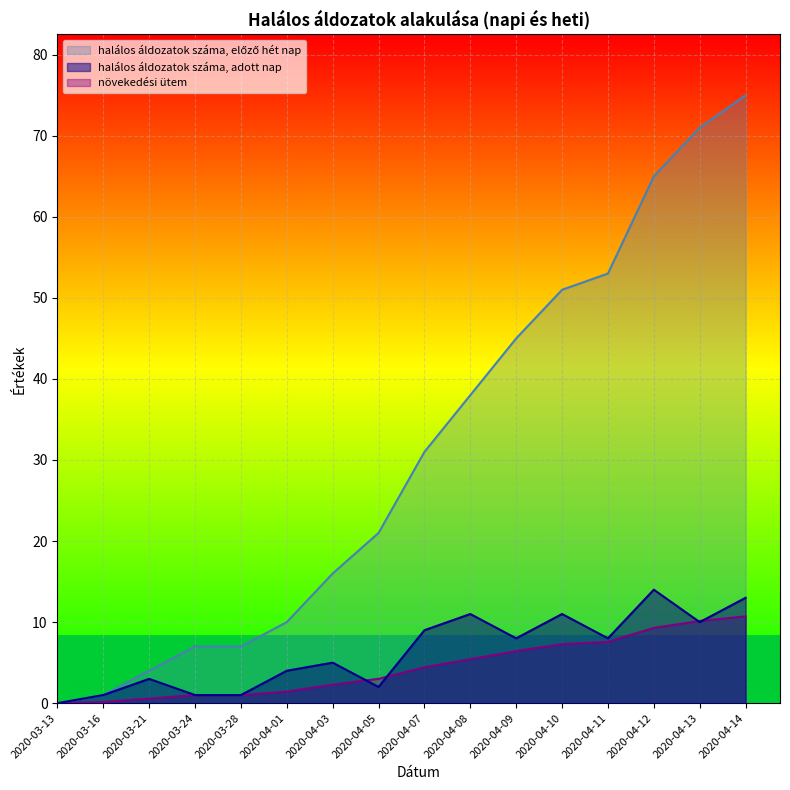

Which series has the widest spread of values?

halálos áldozatok száma, előző hét nap